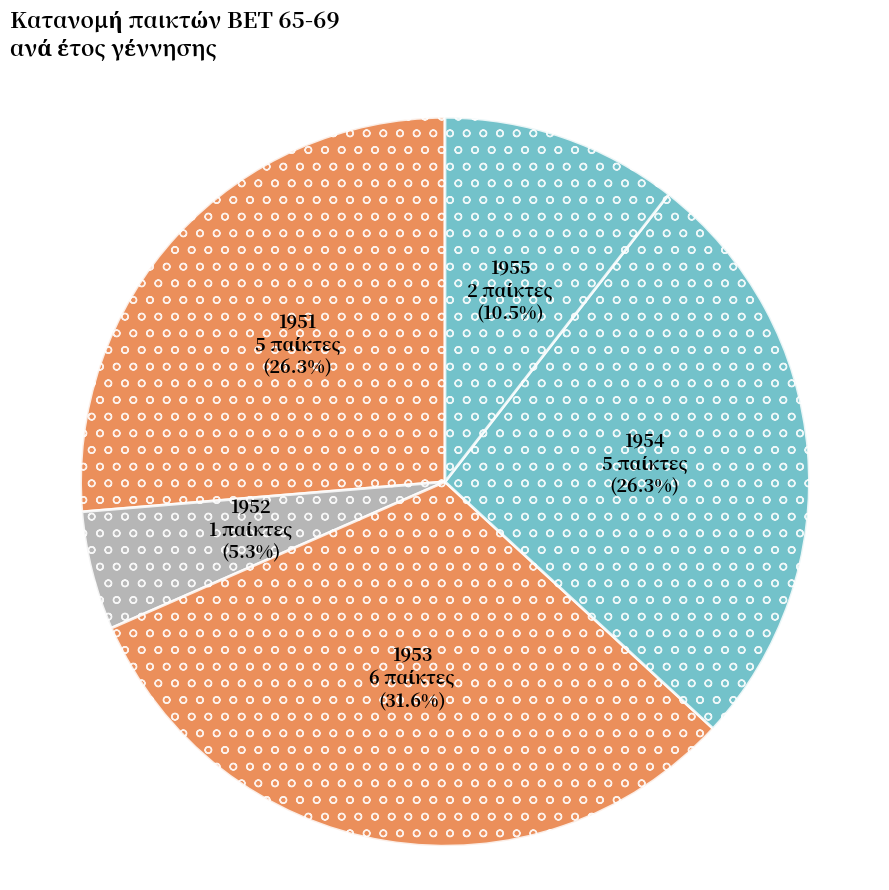

Which has a higher value, 1955 or 1953?

1953